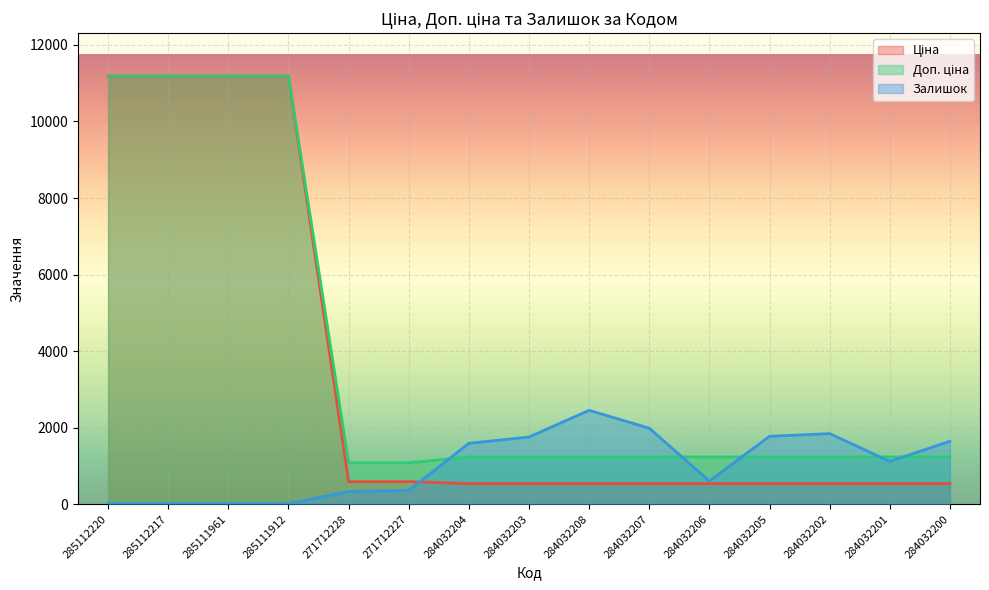

What is the difference between the Ціна values at 284032204 and 285112220?

10649.2